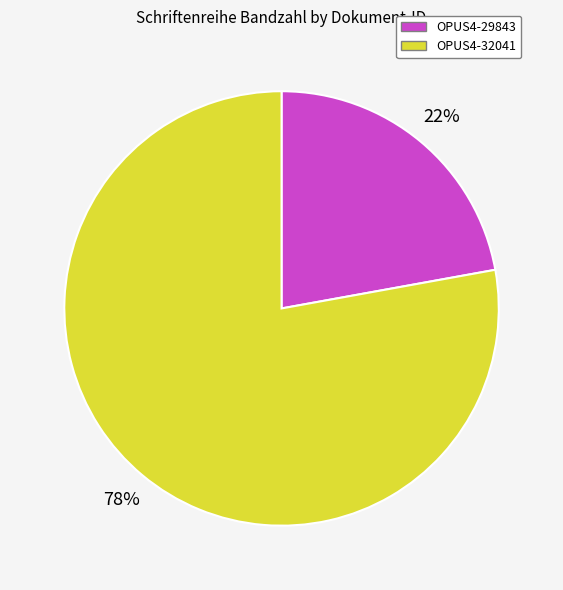

Combined, do OPUS4-29843 and OPUS4-32041 account for over 50%?

Yes